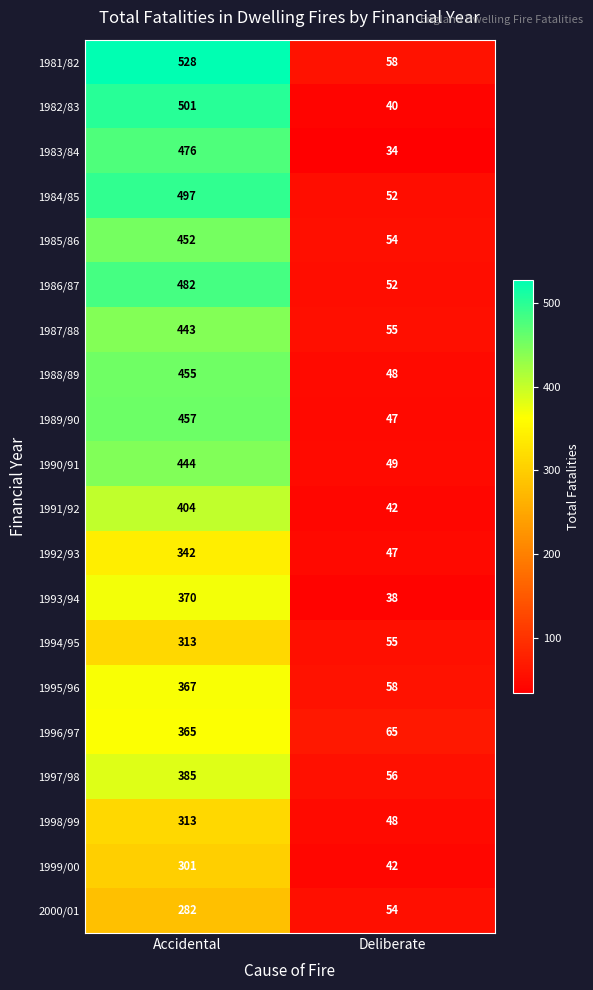

The value of 1981/82 at Accidental is 528. True or false?

True